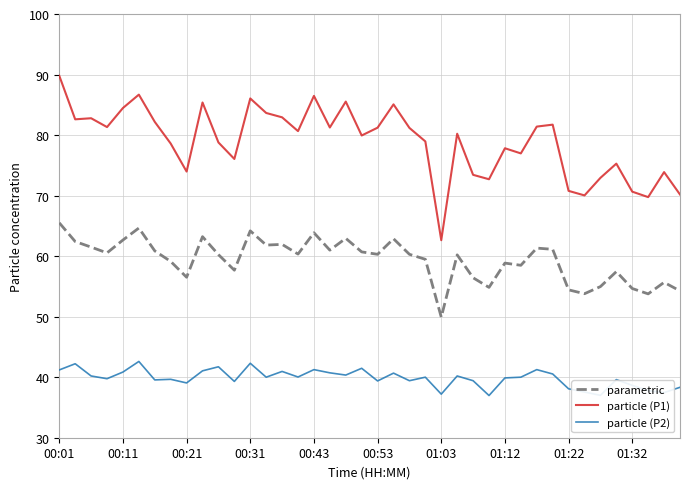

True or false: particle (P2) and particle (P1) cross at least once.

False